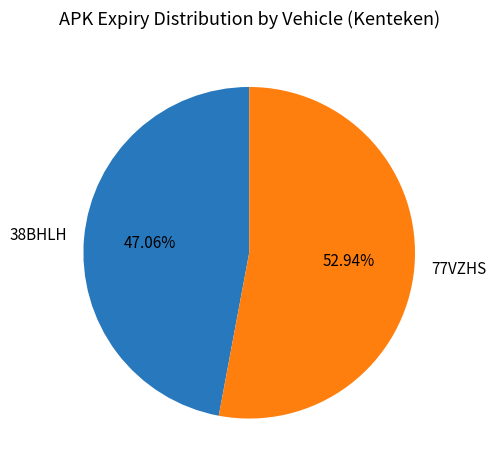

What percentage is the 38BHLH slice, to the nearest percent?

47%